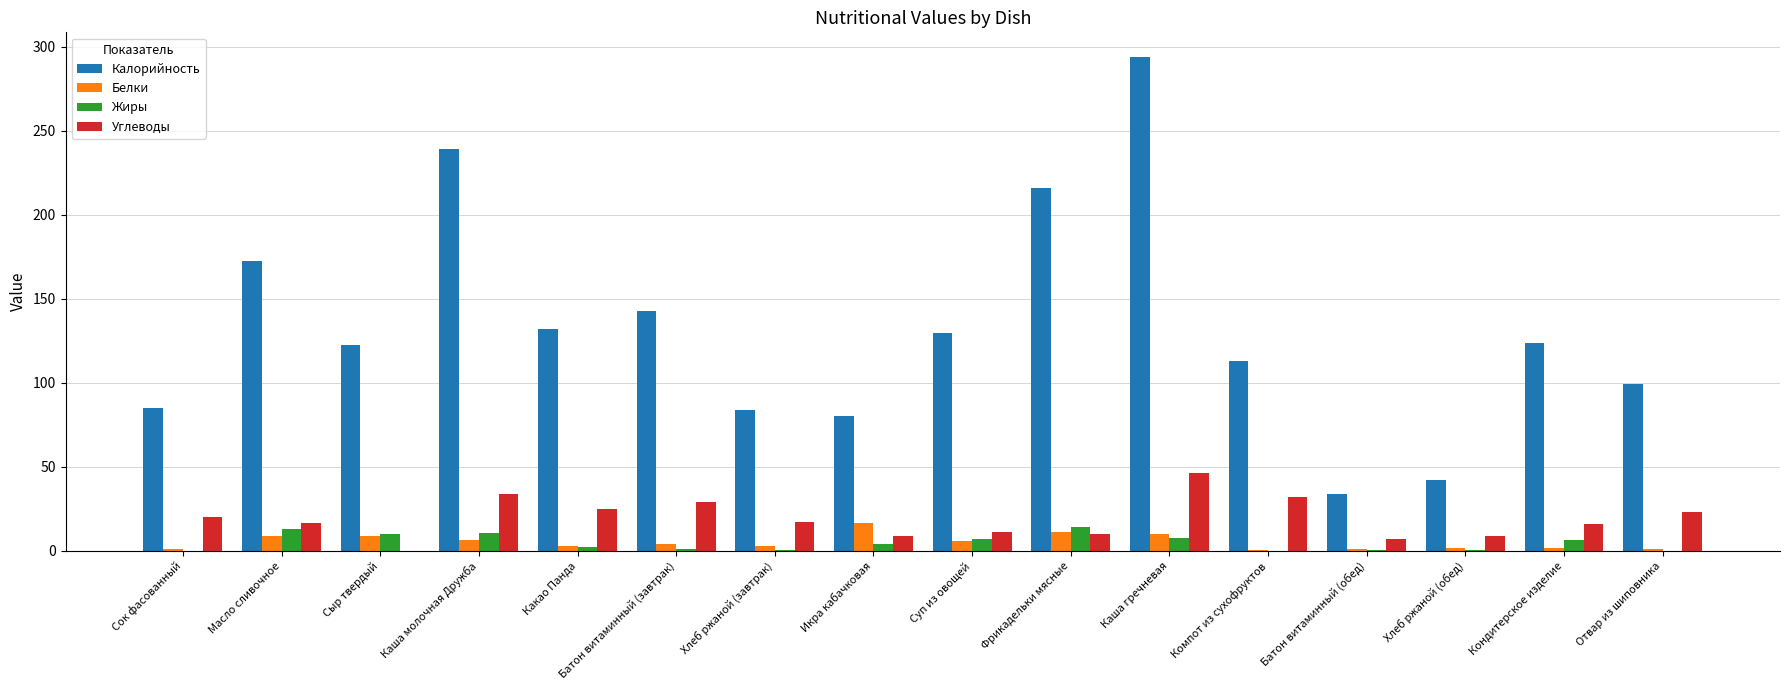

Which series has the largest total across all categories?

Калорийность